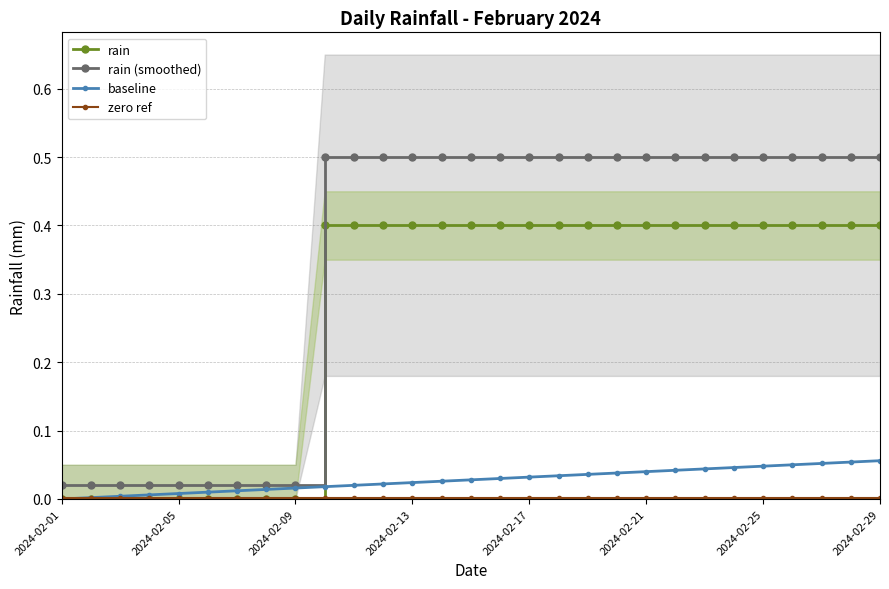

Reading right to left, extract all data points from this chart.

rain: 0.4	0.4	0.4	0.4	0.4	0.4	0.4	0.4	0.4	0.4	0.4	0.4	0.4	0.4	0.4	0.4	0.4	0.4	0.4	0.4	0.0	0.0	0.0	0.0	0.0	0.0	0.0	0.0	0.0
rain (smoothed): 0.5	0.5	0.5	0.5	0.5	0.5	0.5	0.5	0.5	0.5	0.5	0.5	0.5	0.5	0.5	0.5	0.5	0.5	0.5	0.5	0.0	0.0	0.0	0.0	0.0	0.0	0.0	0.0	0.0
baseline: 0.1	0.1	0.1	0.1	0.0	0.0	0.0	0.0	0.0	0.0	0.0	0.0	0.0	0.0	0.0	0.0	0.0	0.0	0.0	0.0	0.0	0.0	0.0	0.0	0.0	0.0	0.0	0.0	0.0
zero ref: 0.0	0.0	0.0	0.0	0.0	0.0	0.0	0.0	0.0	0.0	0.0	0.0	0.0	0.0	0.0	0.0	0.0	0.0	0.0	0.0	0.0	0.0	0.0	0.0	0.0	0.0	0.0	0.0	0.0